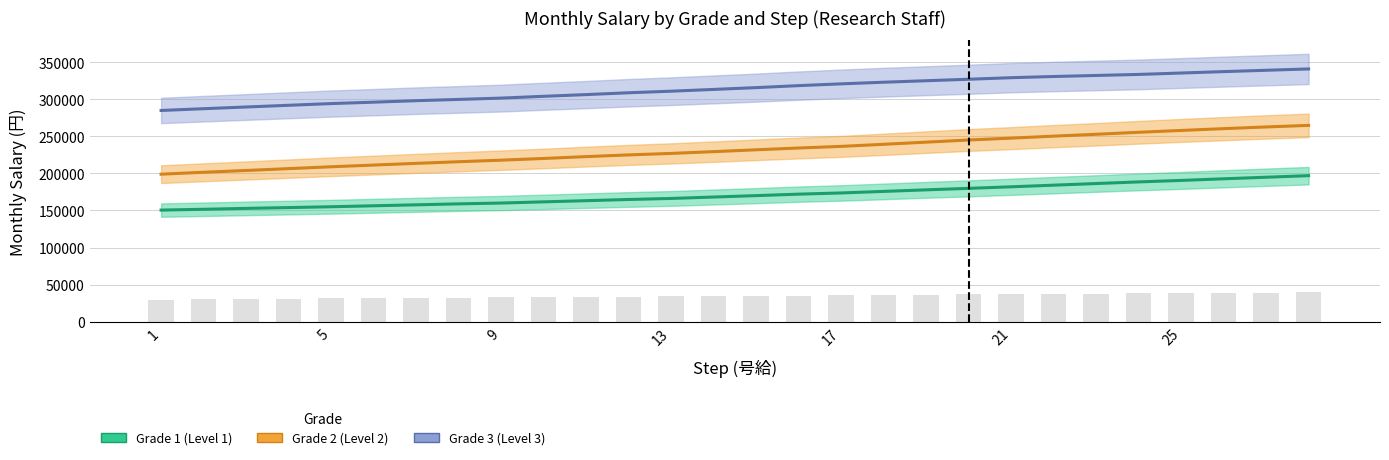

List the series in order of their peak value, lowest first.

Grade 1 (Level 1), Grade 2 (Level 2), Grade 3 (Level 3)